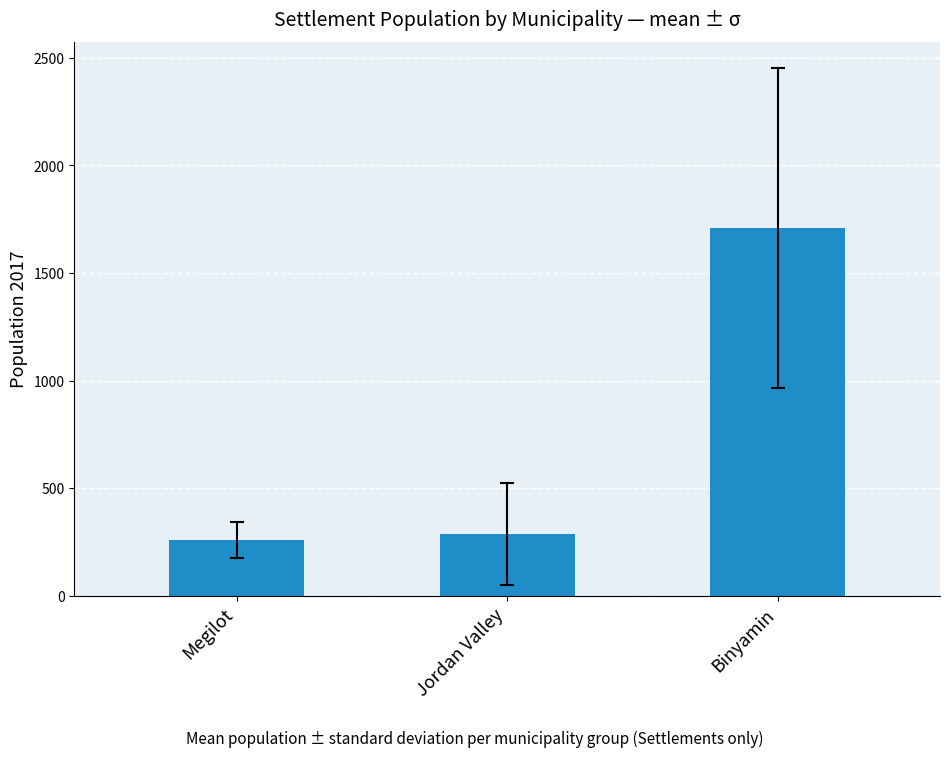

How many values are below 287?

1